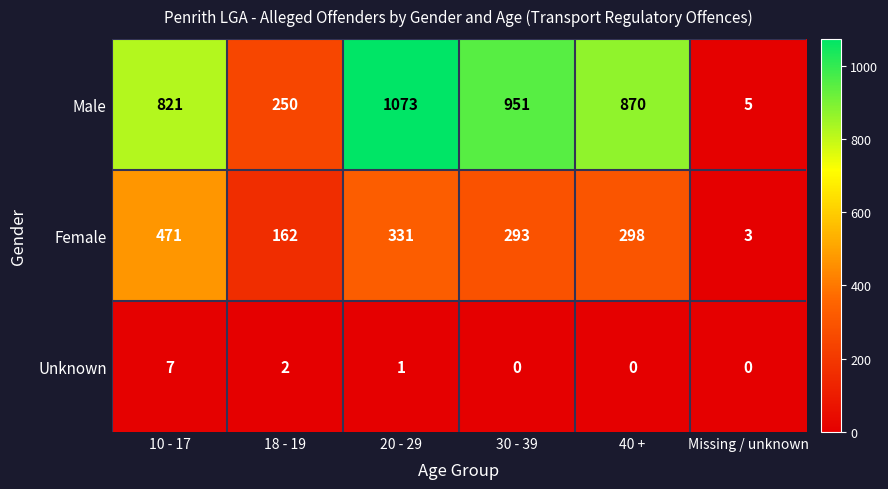

What is the sum of the Male values at 18 - 19 and 30 - 39?

1201